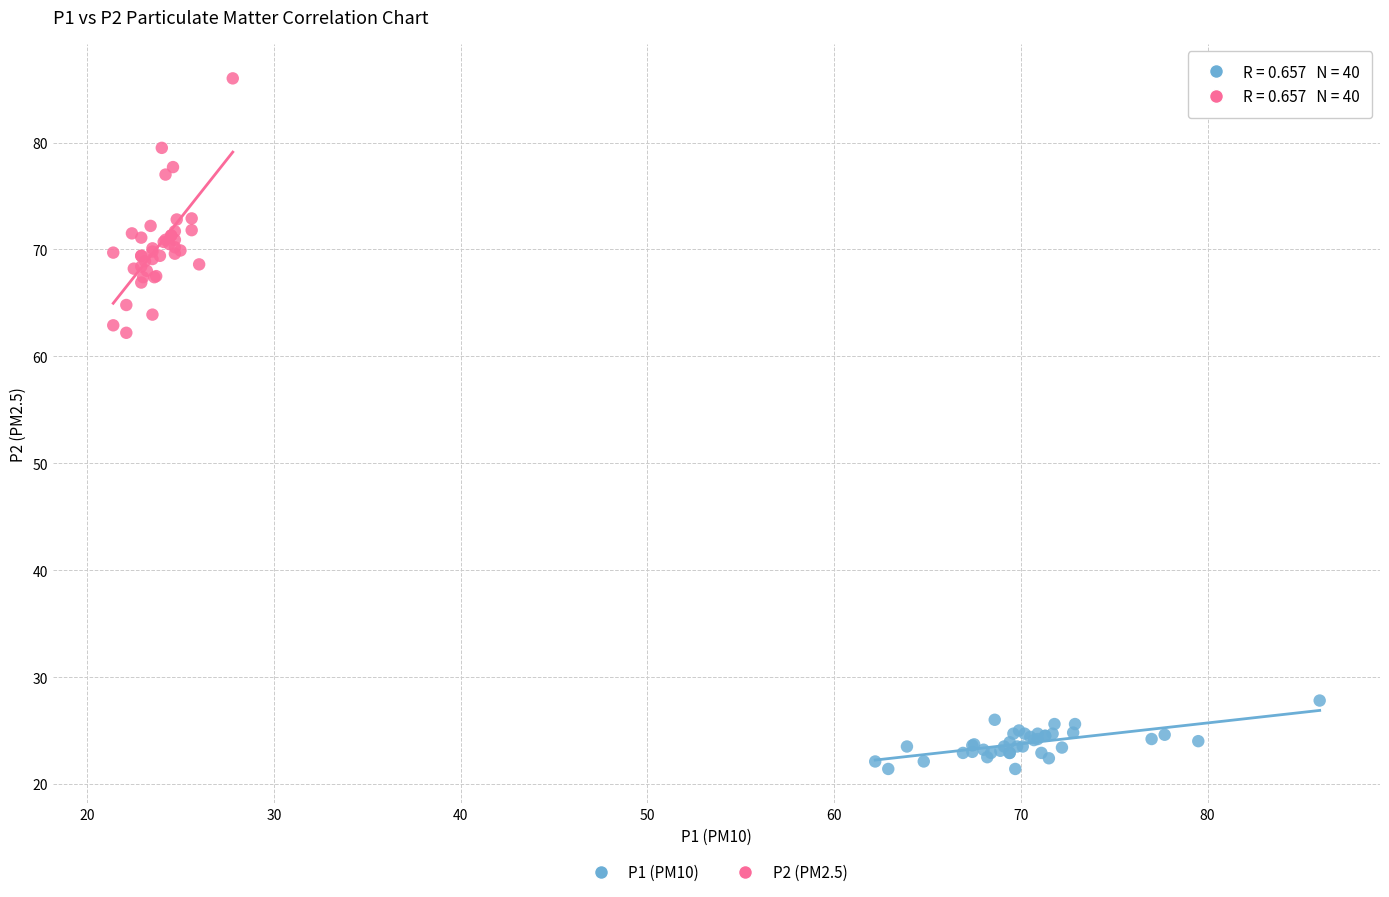

Which series reaches the maximum Y coordinate?

P2 (PM2.5)